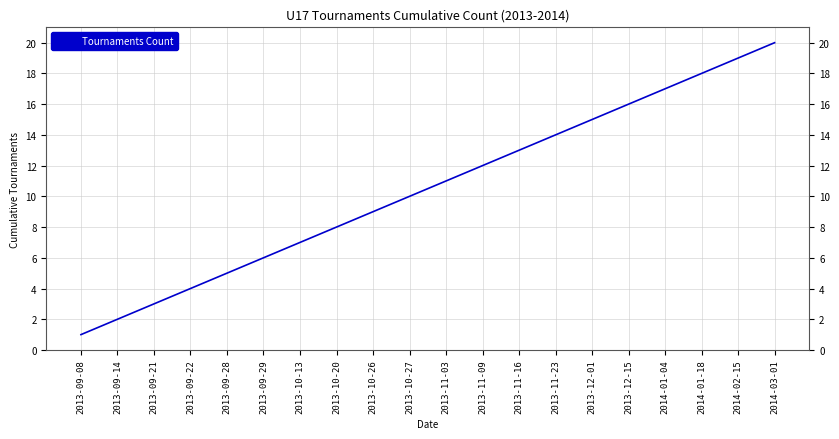

Read the value at 2013-11-09, to the nearest 10.

10